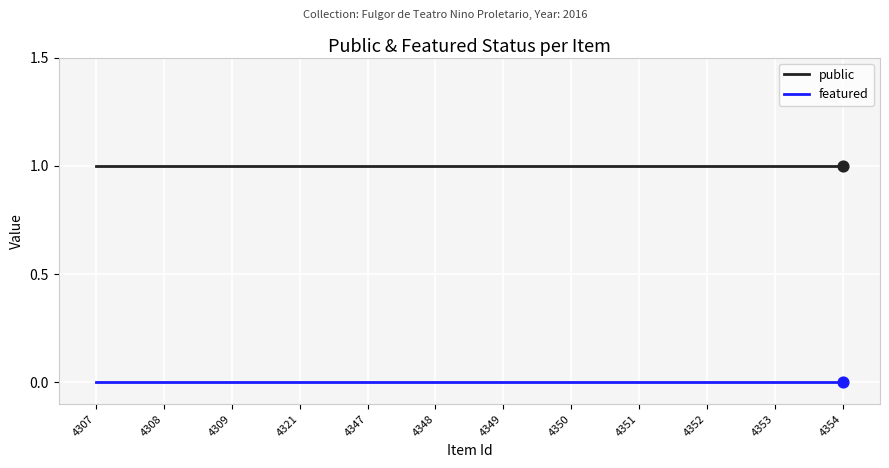

What is the total value across all series at 4347?

1